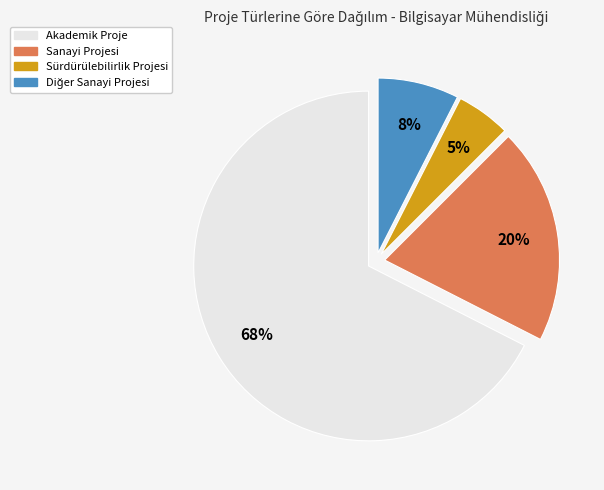

Between Akademik Proje and Sürdürülebilirlik Projesi, which is larger?

Akademik Proje